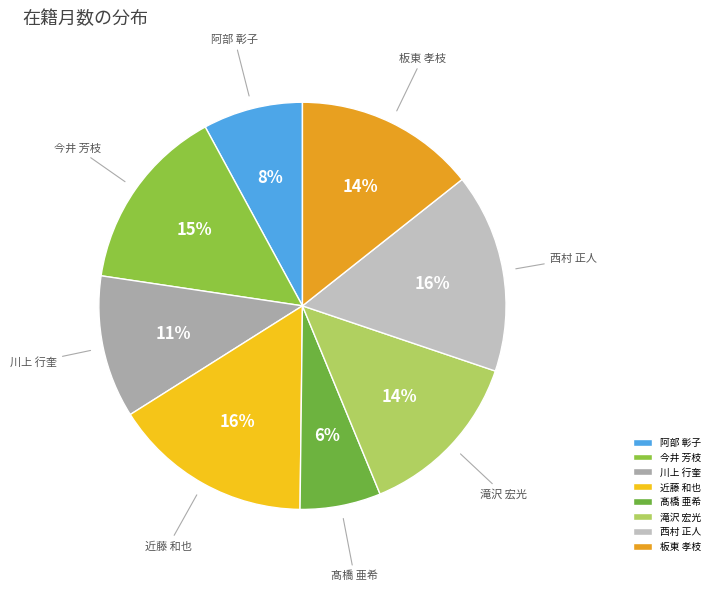

Count the number of slices in the pie.

8